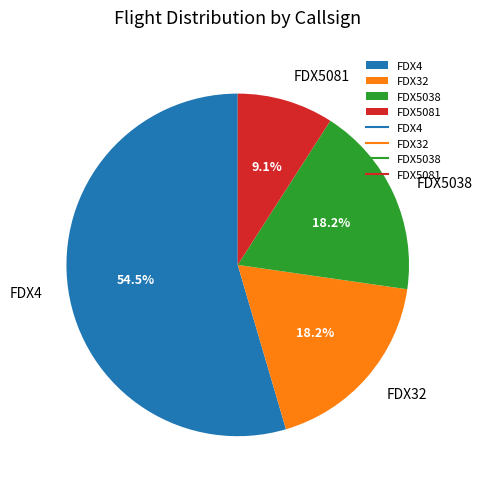

What portion of the pie excludes FDX5038?

81.8%